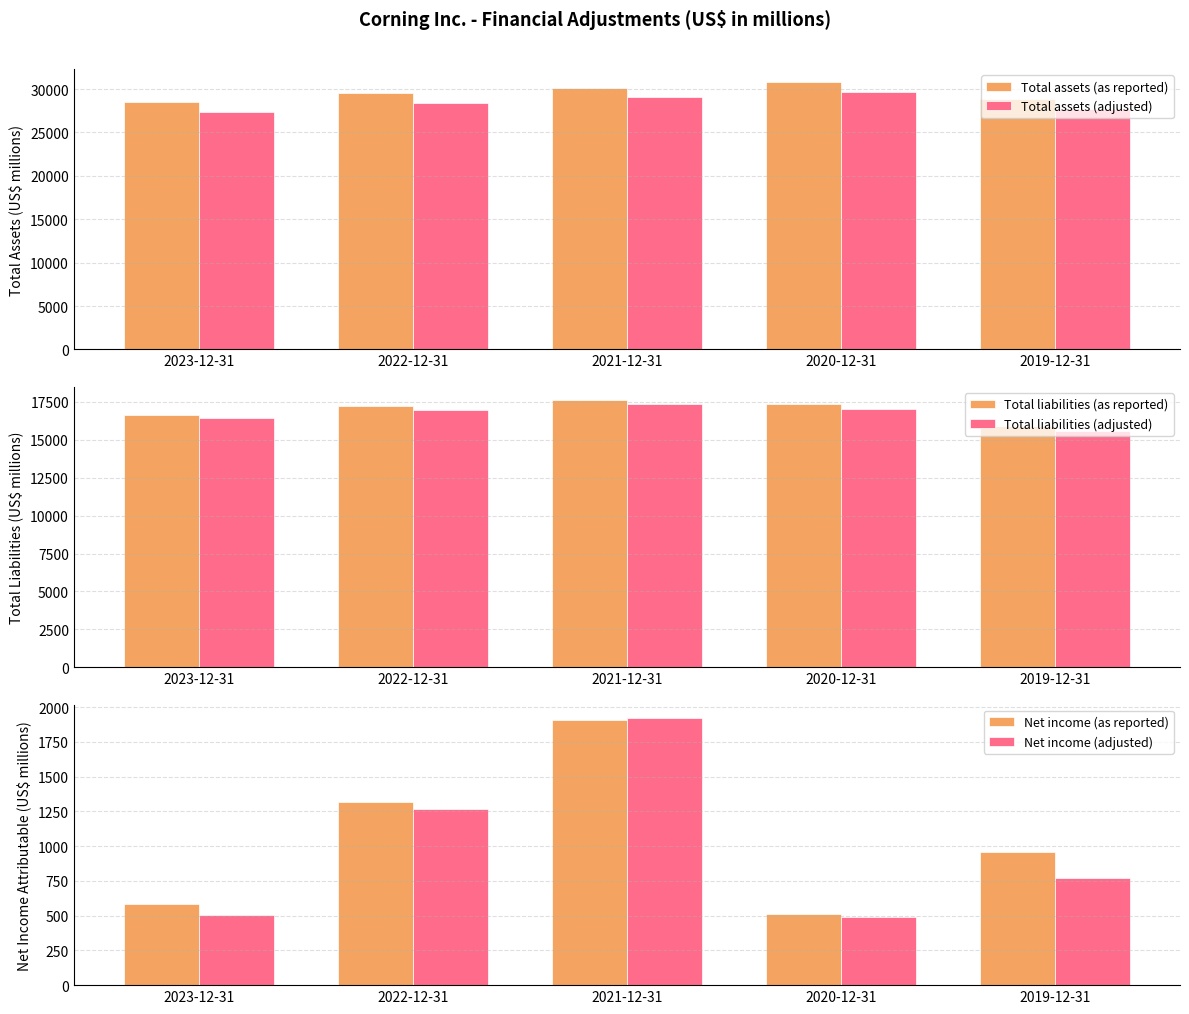

What is the sum of the Total assets (as reported) values at 2021-12-31 and 2023-12-31?

58654